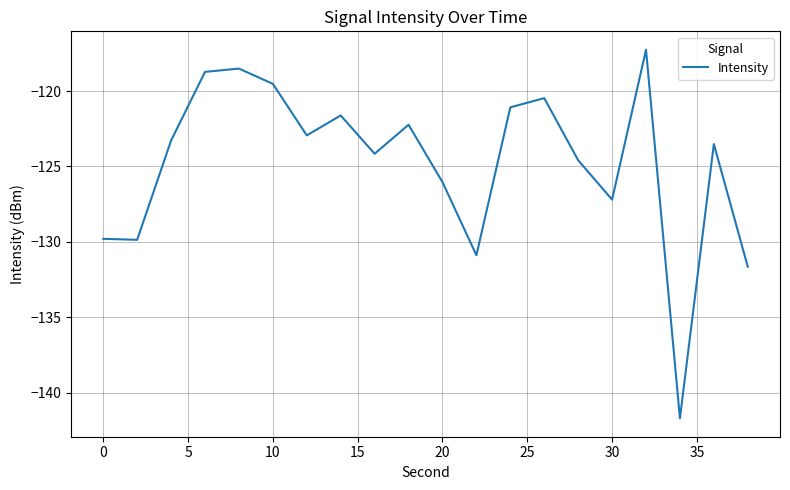

What is the smallest value displayed?

-141.7